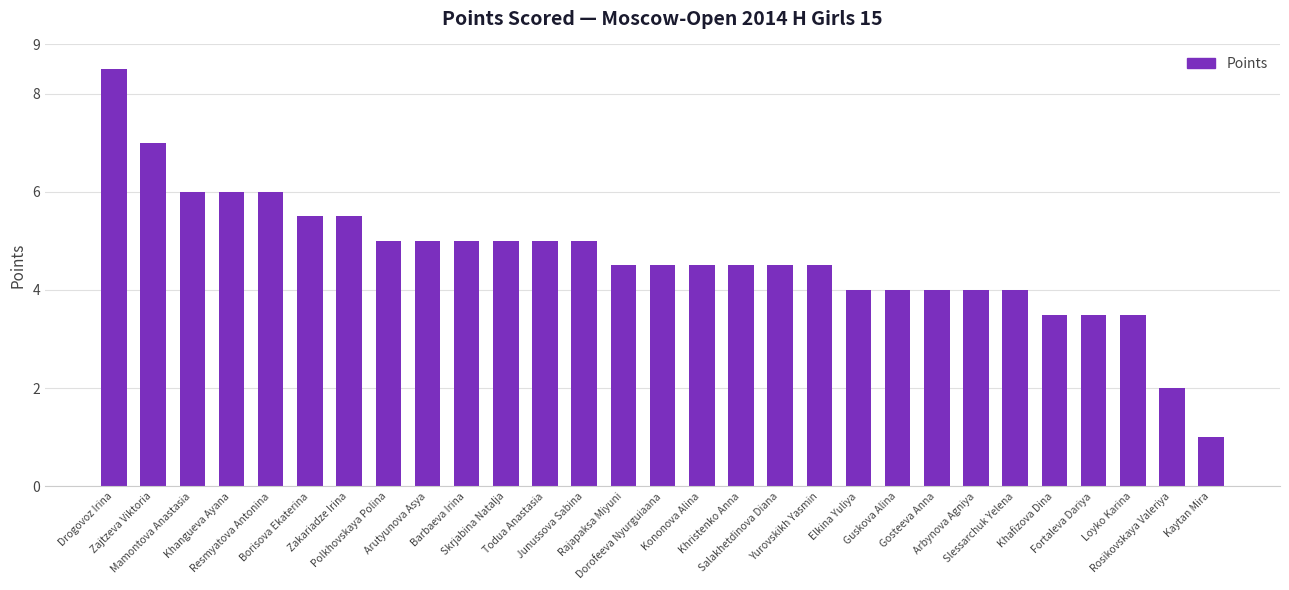

What is the sum of all values?

135.0